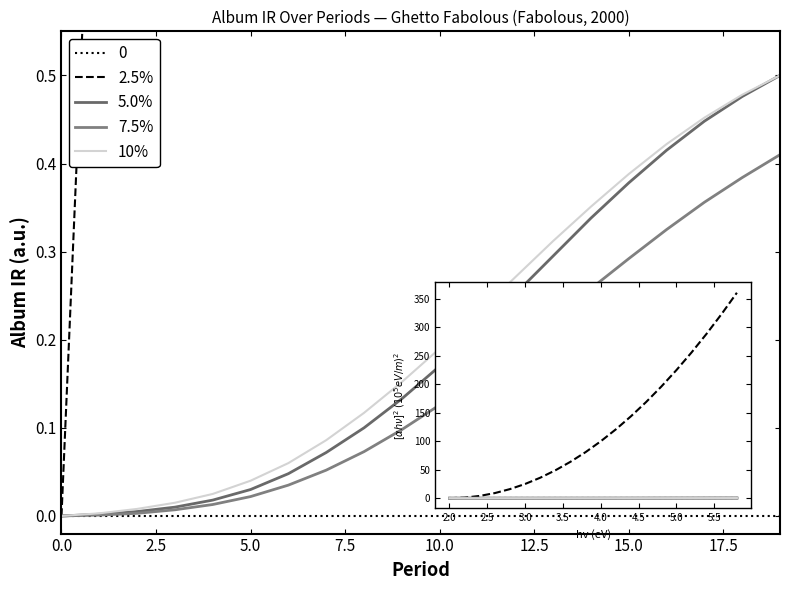

How many positive values does the 10% series have?

19